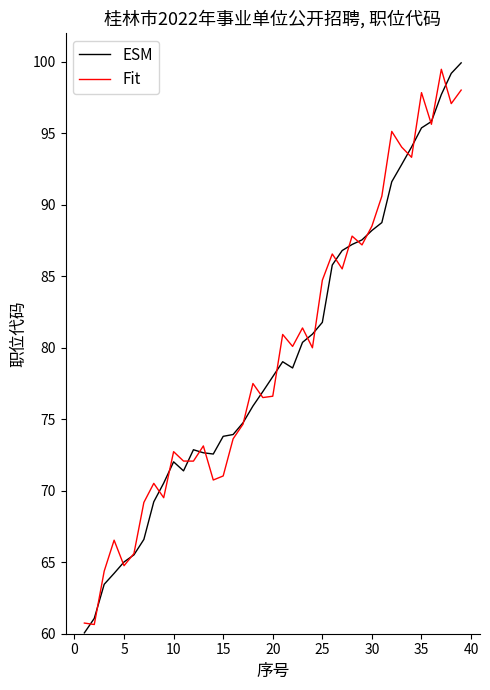

Which series has the widest spread of values?

ESM